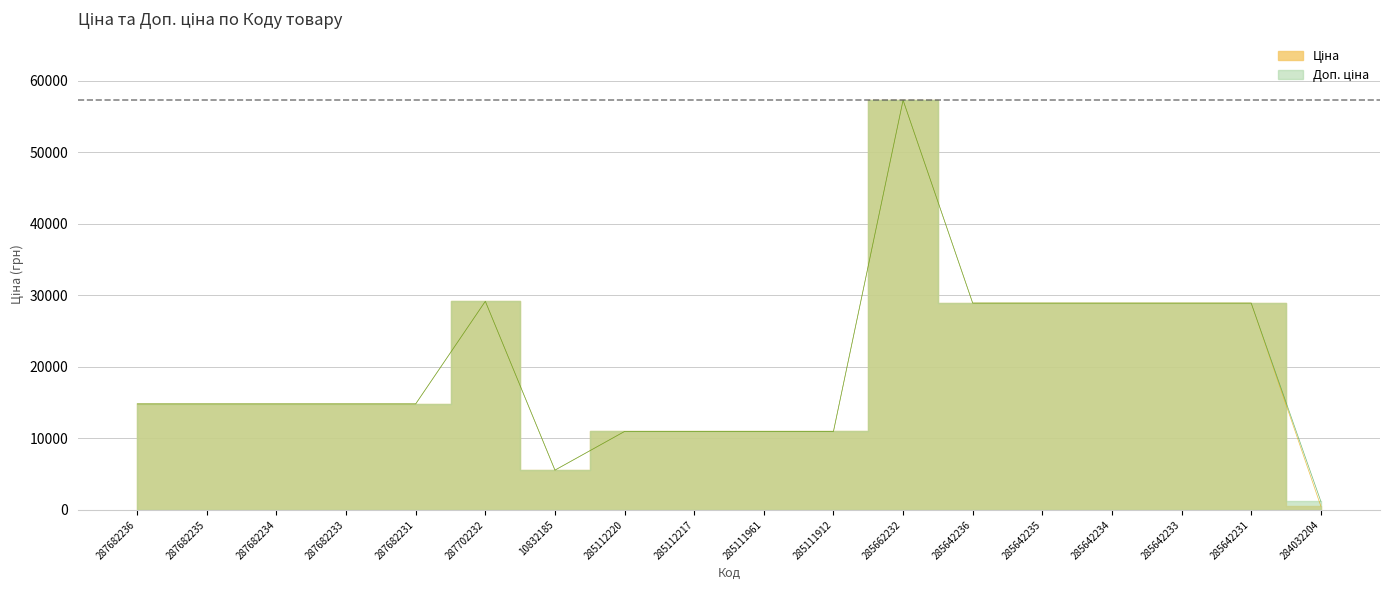

What is the sum of all Ціна values?

354952.8